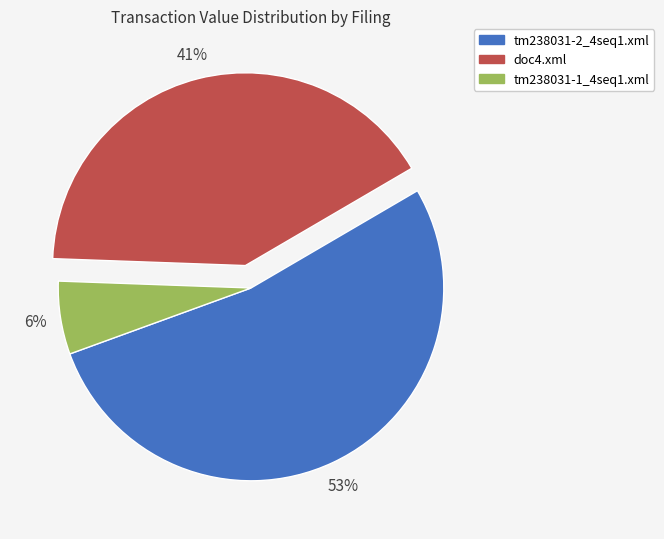

Which category accounts for the majority?

tm238031-2_4seq1.xml